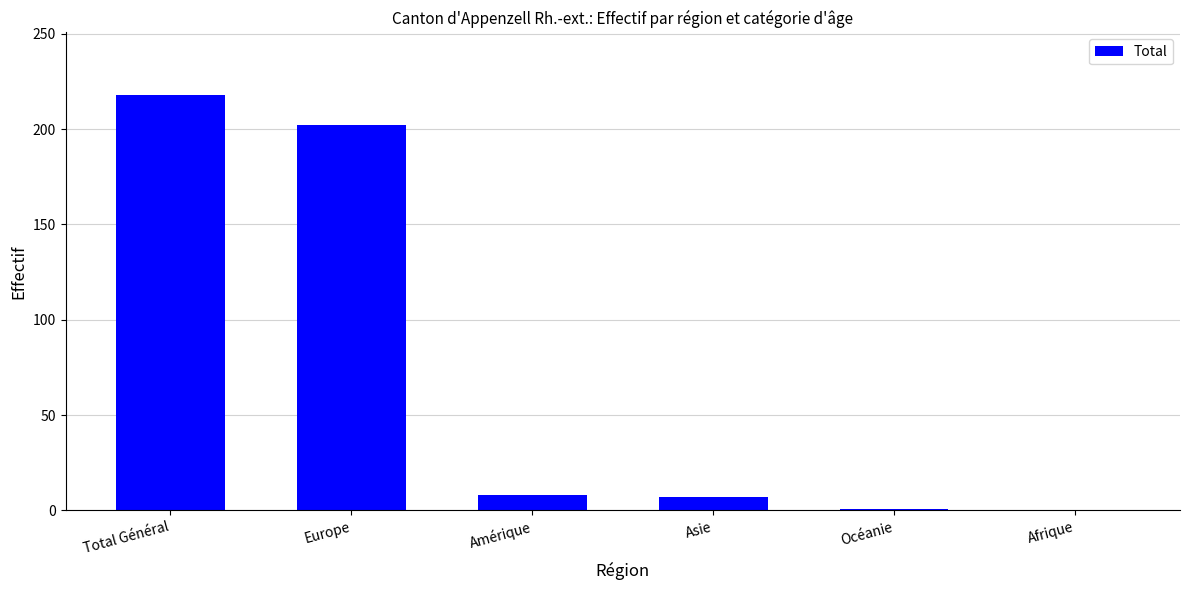

Which has a higher value, Afrique or Amérique?

Amérique